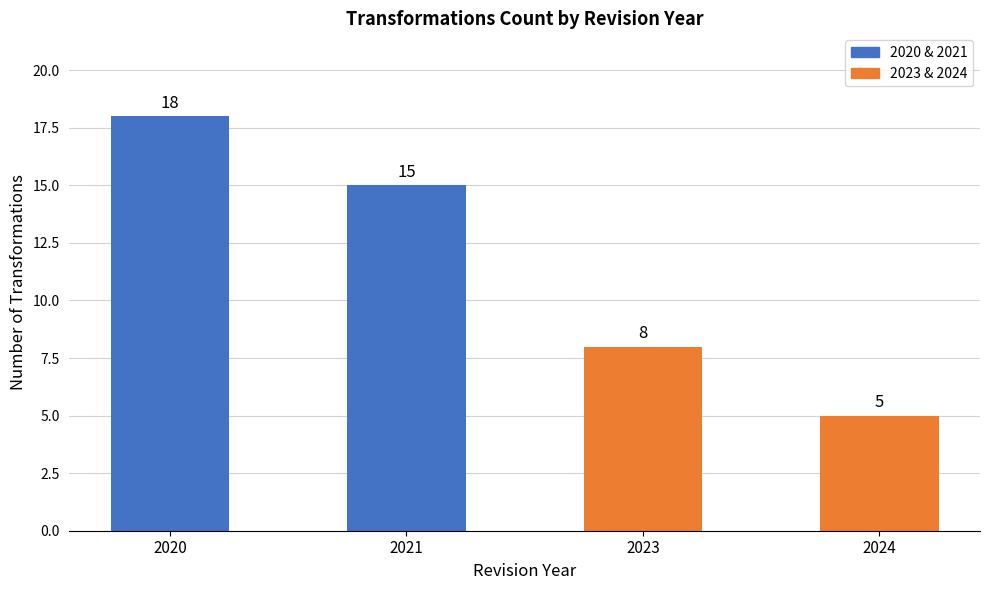

Does the chart contain any negative values?

No